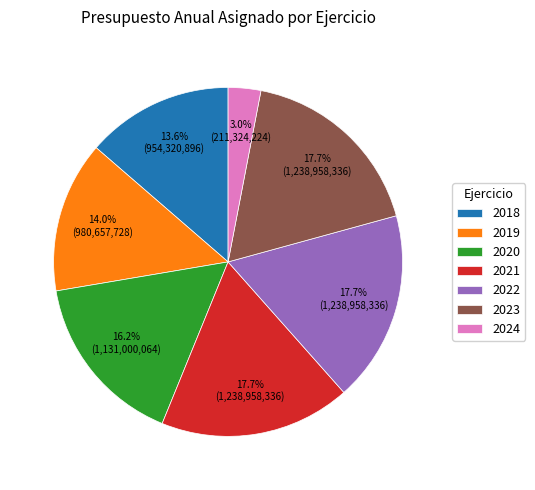

To the nearest percent, what is the combined percentage of 2023 and 2019?

32%